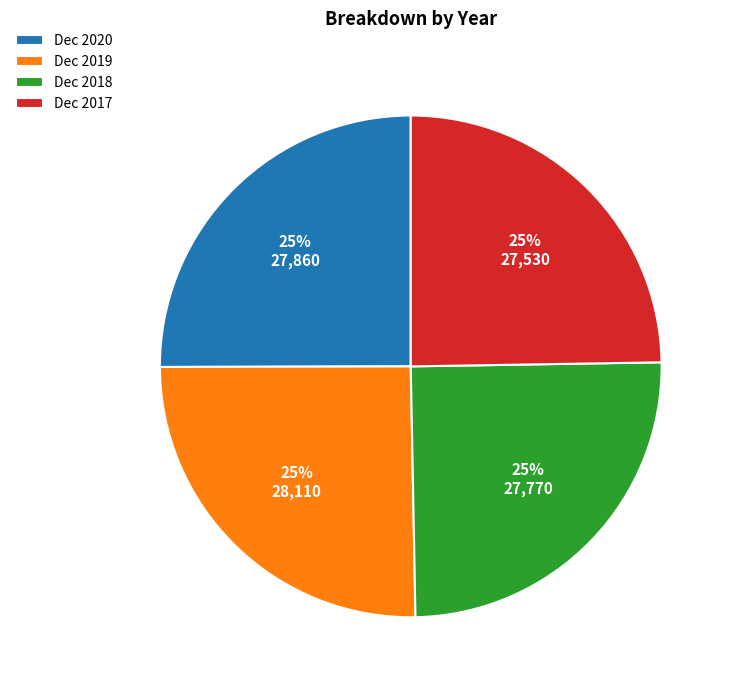

To the nearest percent, what is the combined percentage of Dec 2019 and Dec 2020?

50%